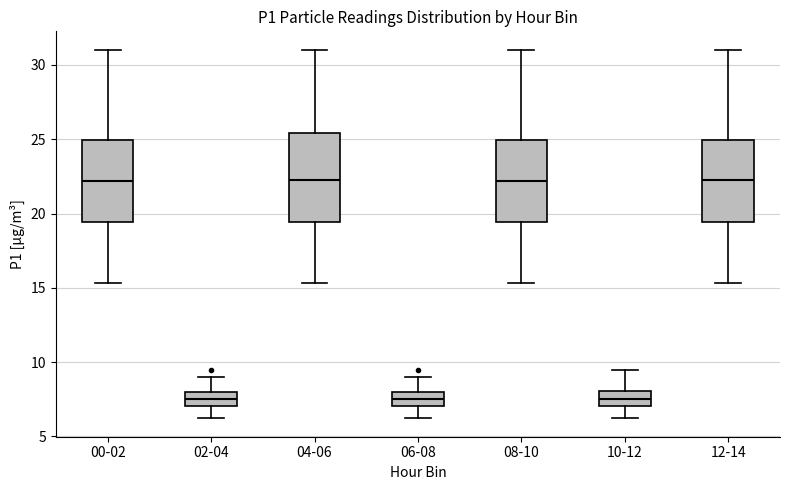

Where is the lower edge of the box for 08-10 on the y-axis? The values are not printed on the chart, so give them approximately, as read against the axis.

19.5